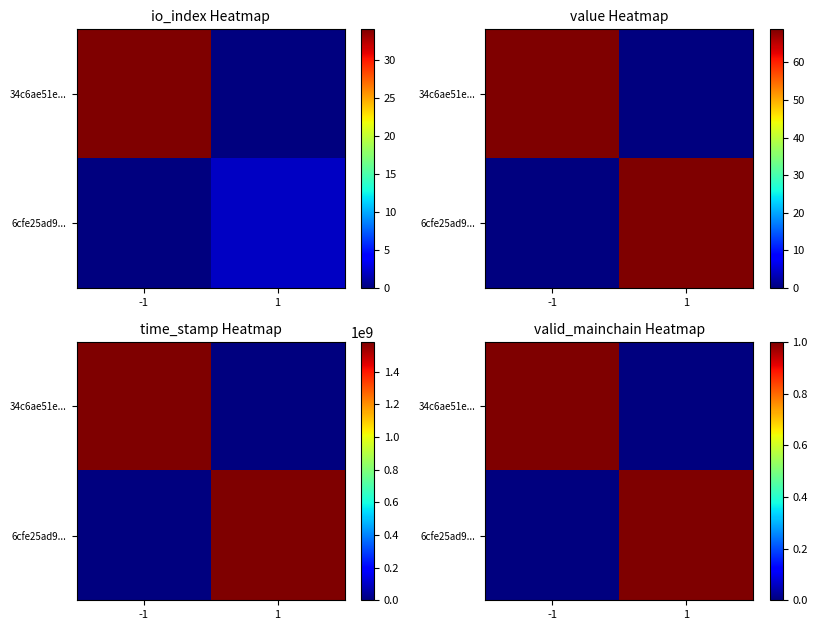

What value does the 6cfe25ad9... series have at 1?

1